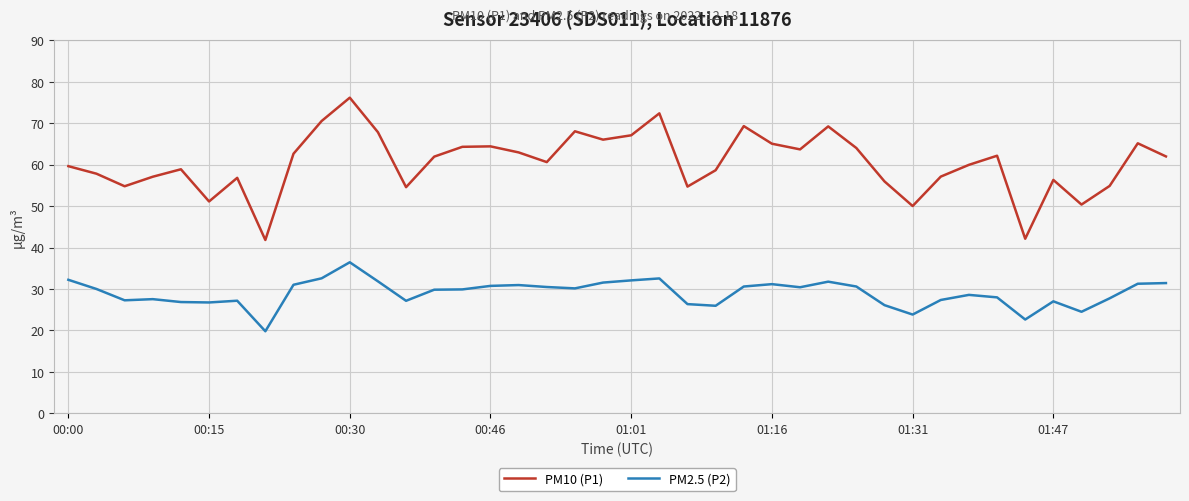

In PM10 (P1), how many points are higher than both neighbors (excluding endpoints)?

11